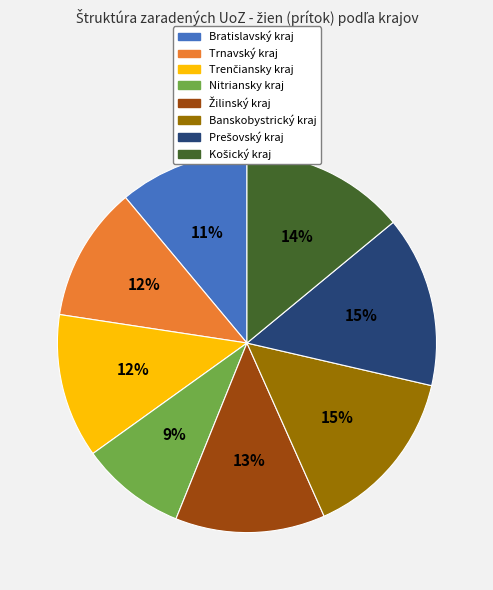

Does any single category account for the majority?

No